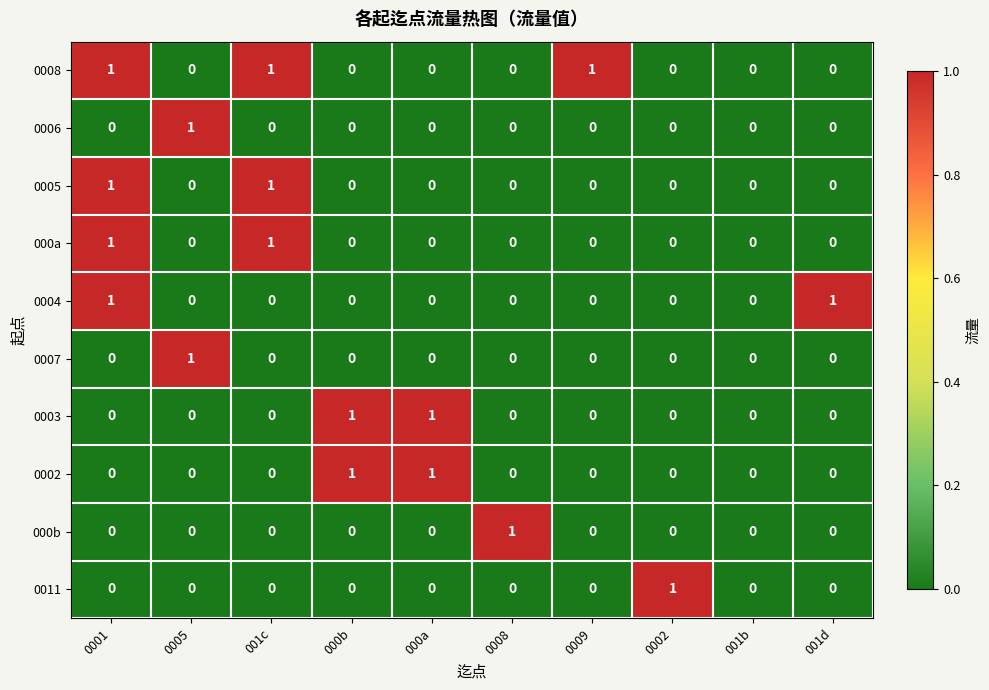

Which series has the largest total across all categories?

0008